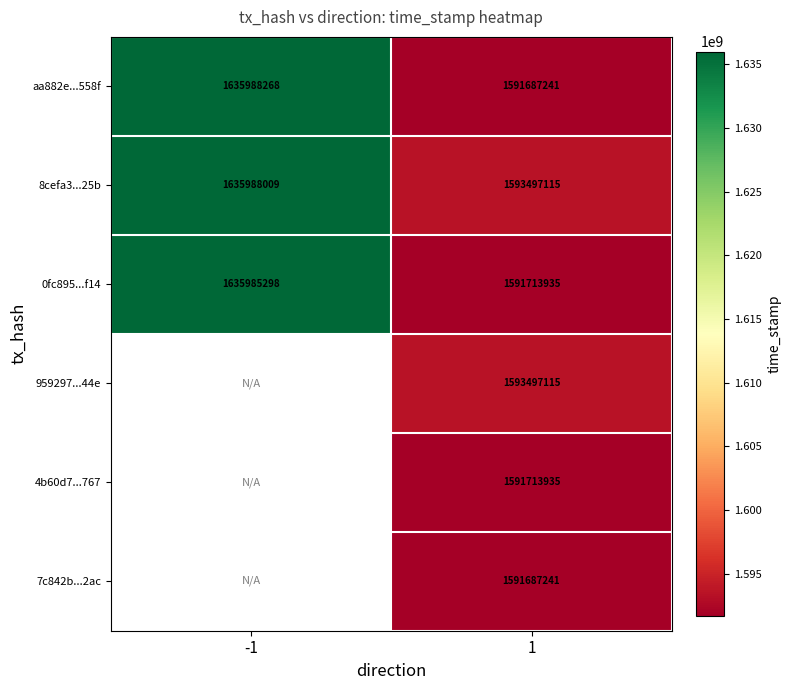

What is the spread (max minus min) of values at 1?

1809874